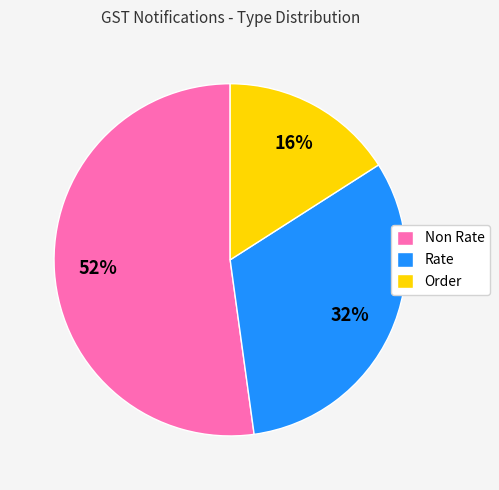

Which category has the smallest portion of the pie?

Order